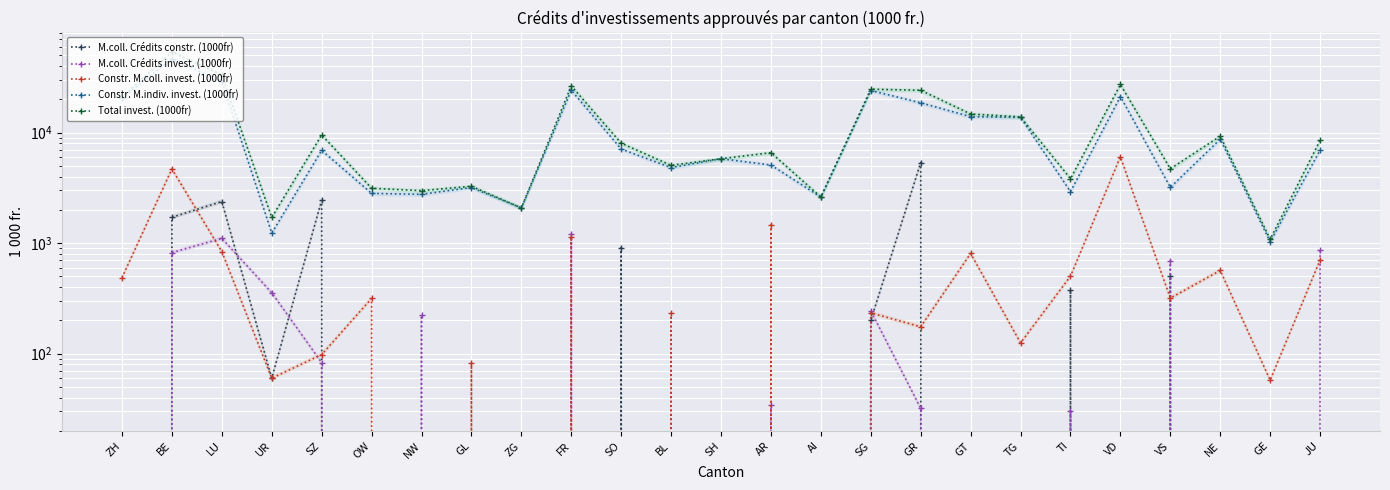

What is the difference between the M.coll. Crédits constr. (1000fr) values at GE and GR?

5352.1